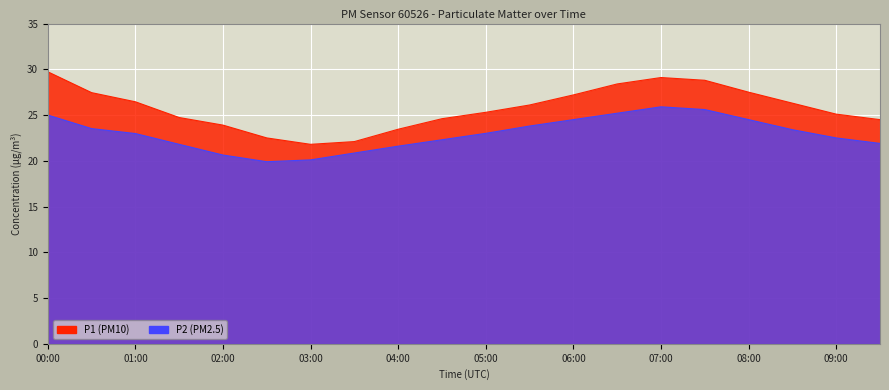

List the series in order of their peak value, highest first.

P1, P2